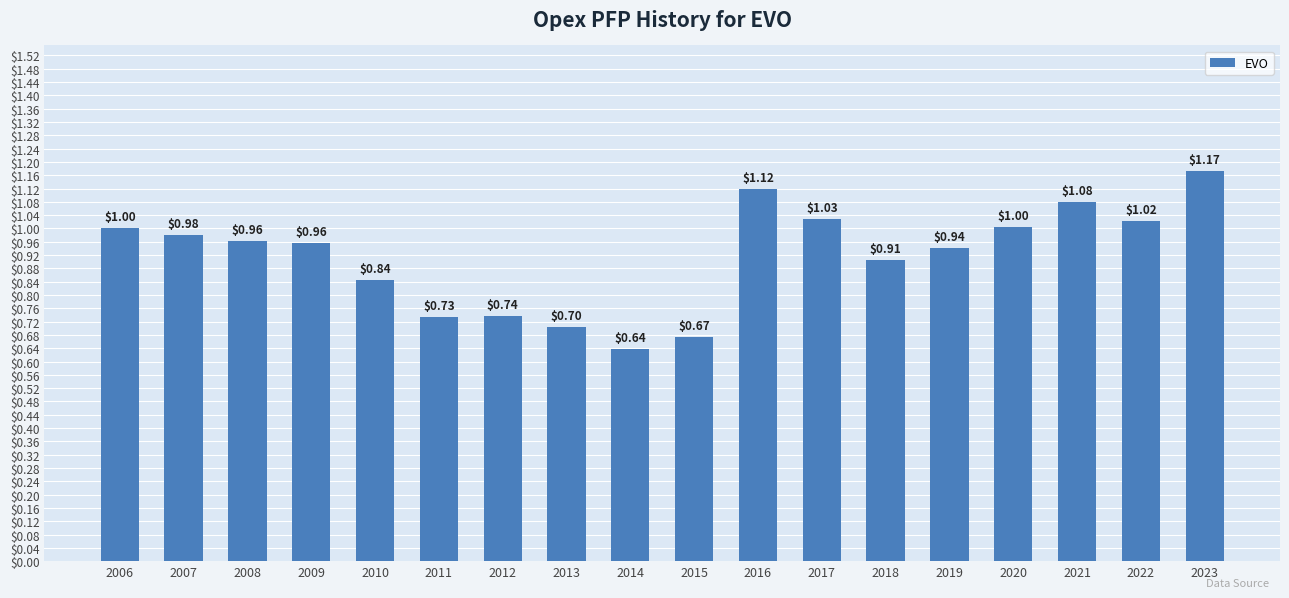

How many bars are there in total?

18